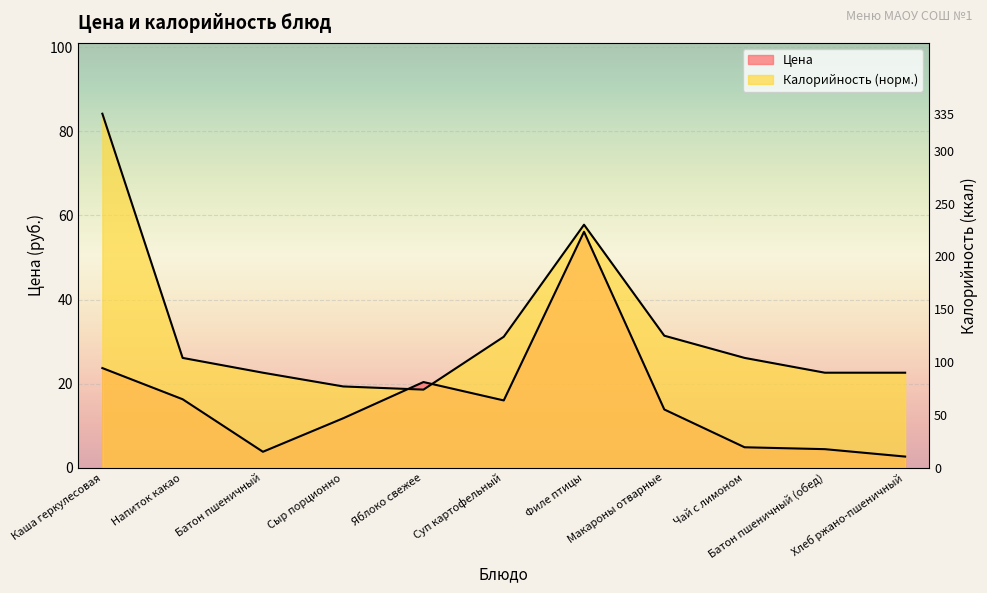

How many data points in Калорийность are less than 26?

5